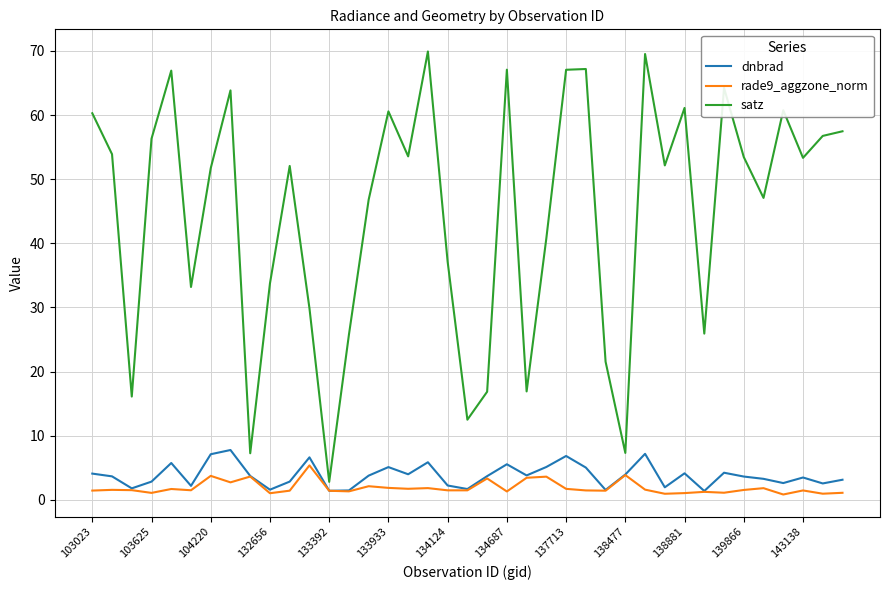

How many series are shown in this chart?

3